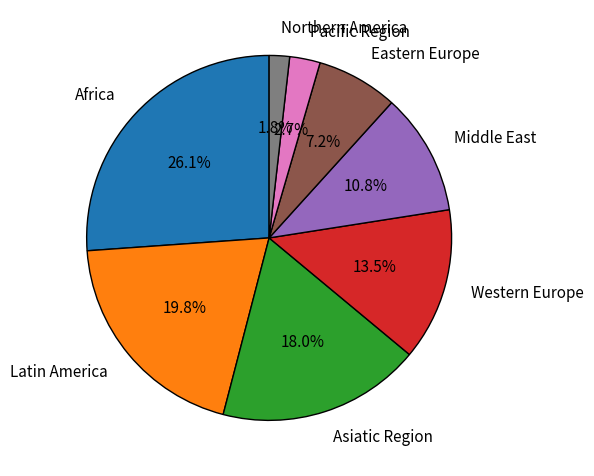

To the nearest percent, what is the difference between the Africa and Latin America slice percentages?

6%